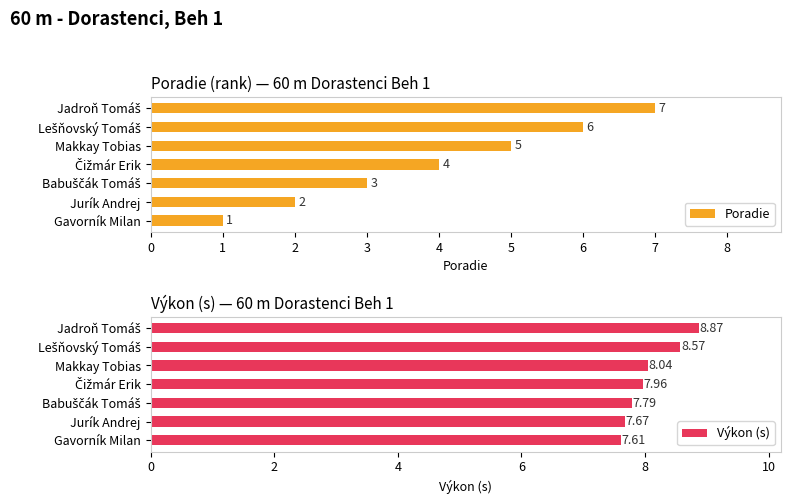

How many groups of bars are there?

7